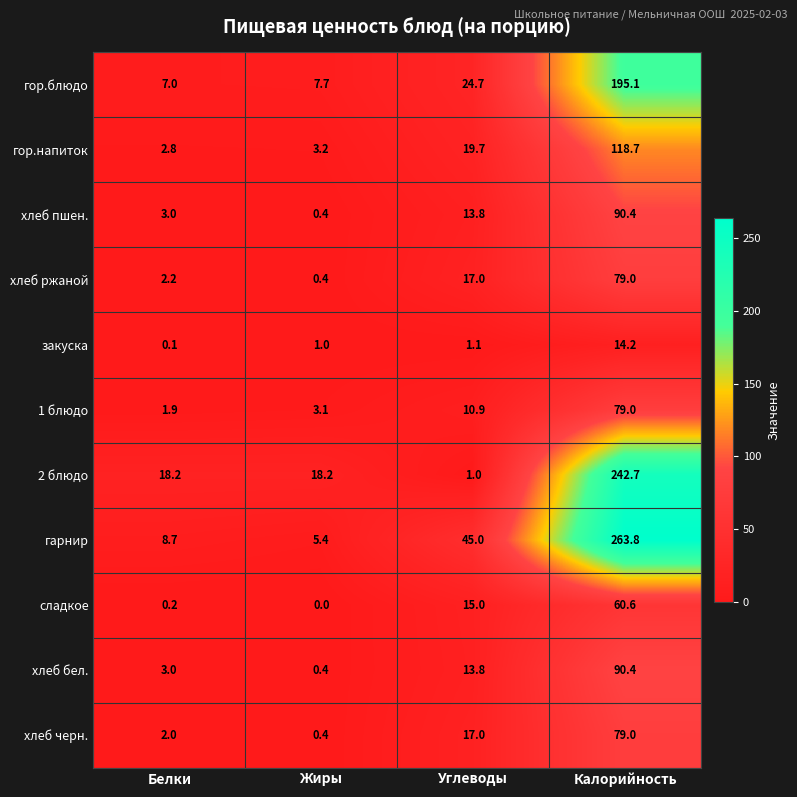

Is the value of гор.блюдо at Углеводы greater than the value of закуска at Калорийность?

Yes